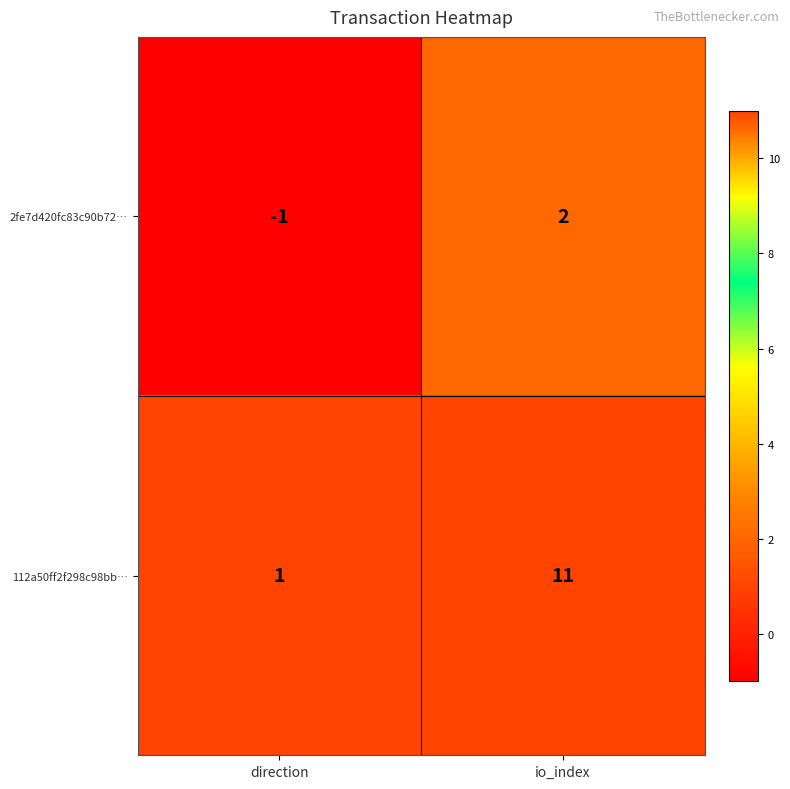

The value of 2fe7d420fc83c90b72… at direction is 0. True or false?

False